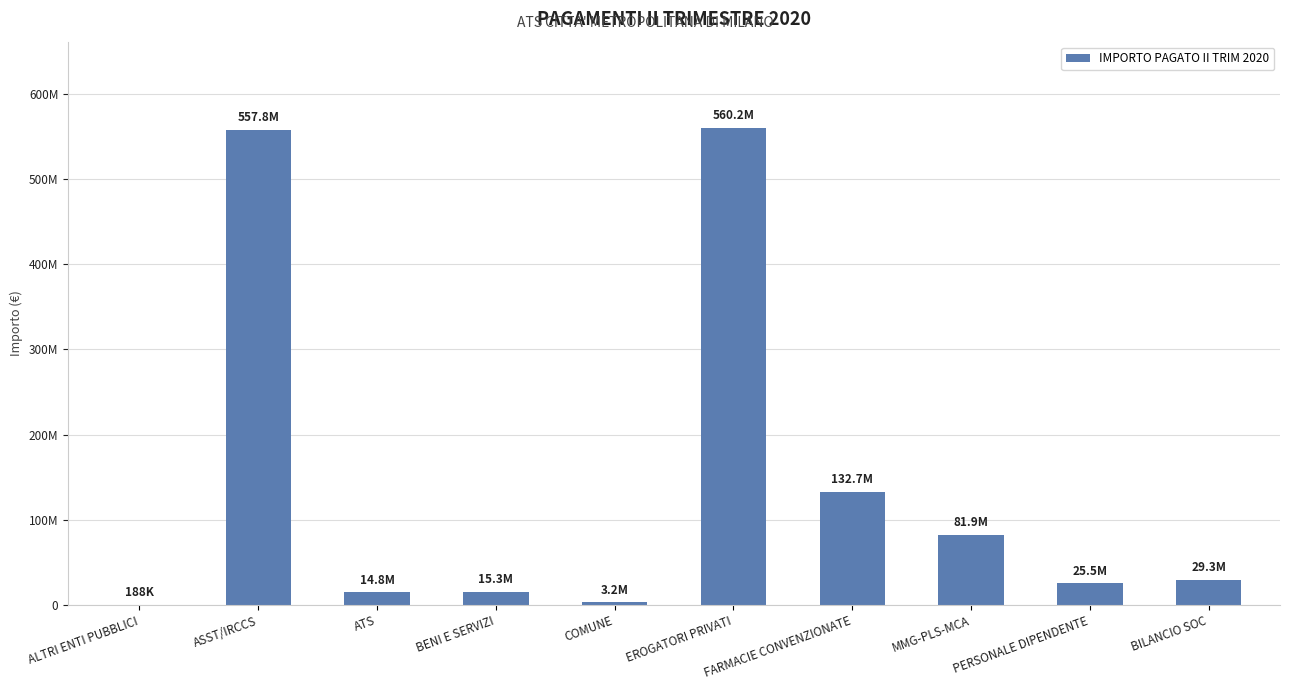

At which label does the data first exceed 29315269?

ASST/IRCCS